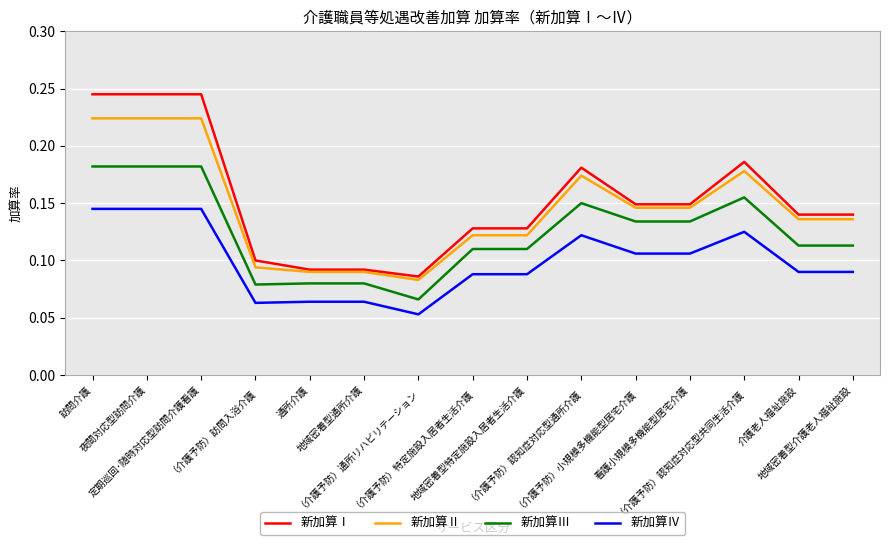

What is the total value across all series at （介護予防）認知症対応型通所介護?

0.6